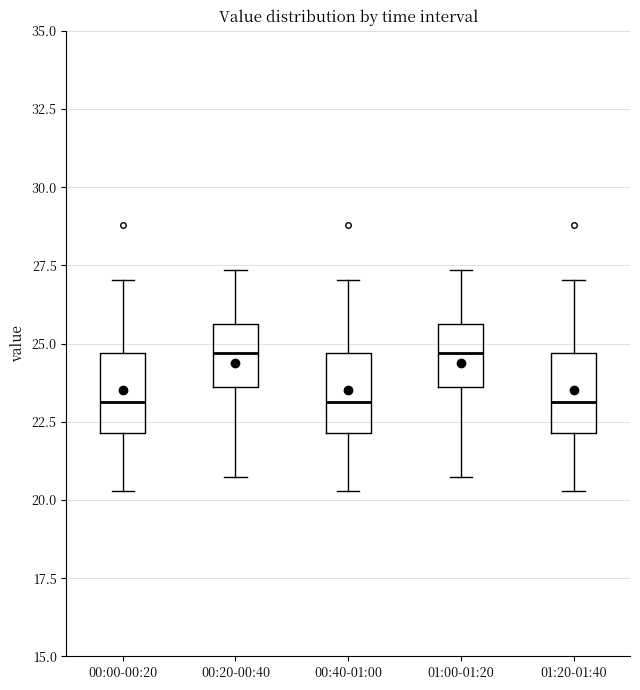

Reading left to right, read every box against the y-axis: the position of its median line, the range the box covers, and the ends of its whiskers. The values are not printed on the chart, so give them approximately, as read against the axis.

00:00-00:20: median 23.0, box 22.0 to 24.5, whiskers 20.5 to 27.0
00:20-00:40: median 24.5, box 23.5 to 25.5, whiskers 20.5 to 27.5
00:40-01:00: median 23.0, box 22.0 to 24.5, whiskers 20.5 to 27.0
01:00-01:20: median 24.5, box 23.5 to 25.5, whiskers 20.5 to 27.5
01:20-01:40: median 23.0, box 22.0 to 24.5, whiskers 20.5 to 27.0